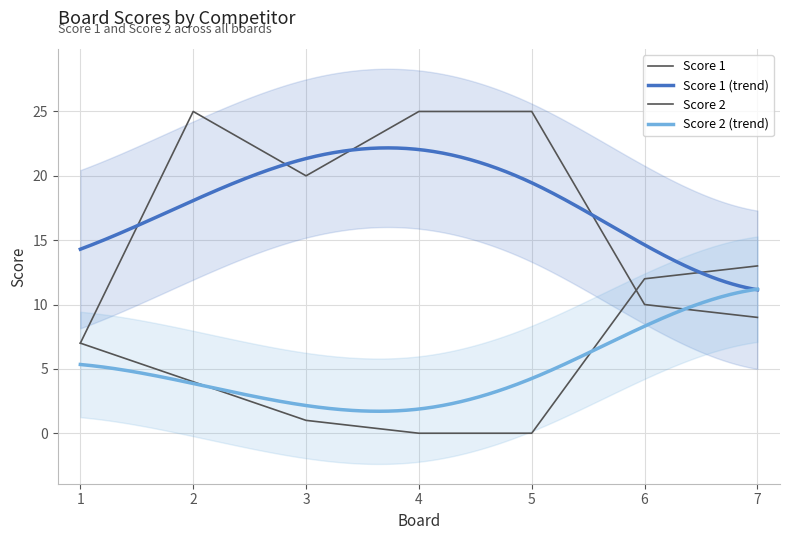

Is it true that Score 2 equals 7 at 1?

True